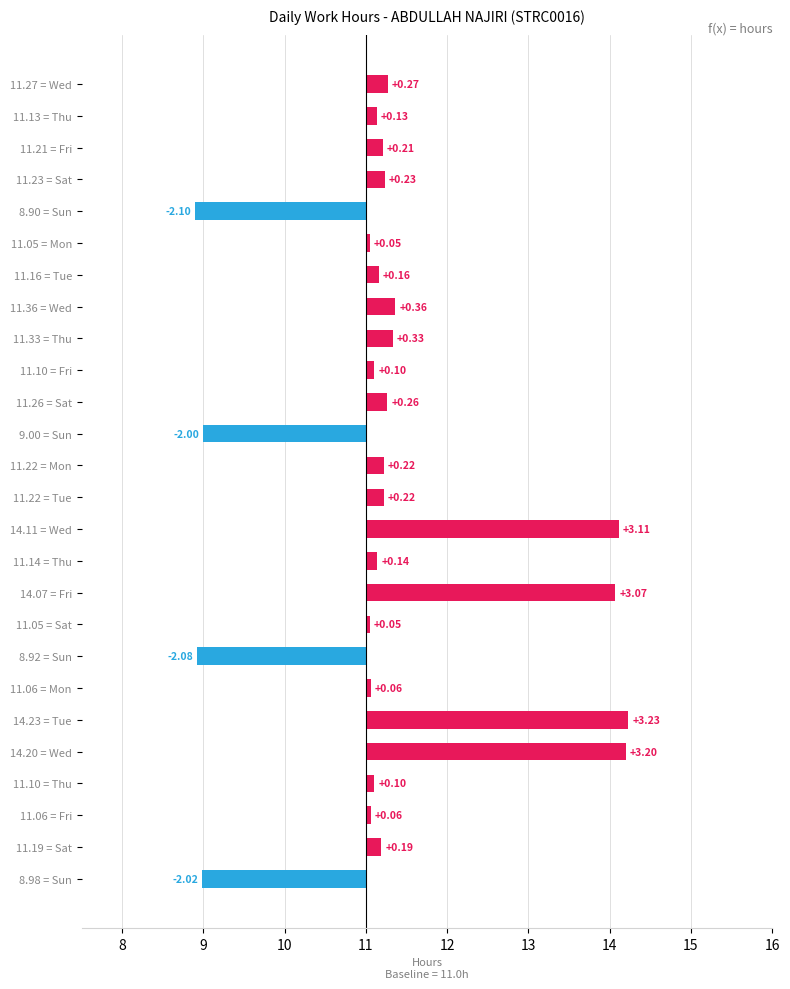

True or false: the data shows 0.1 at 11.06 = Fri.

False